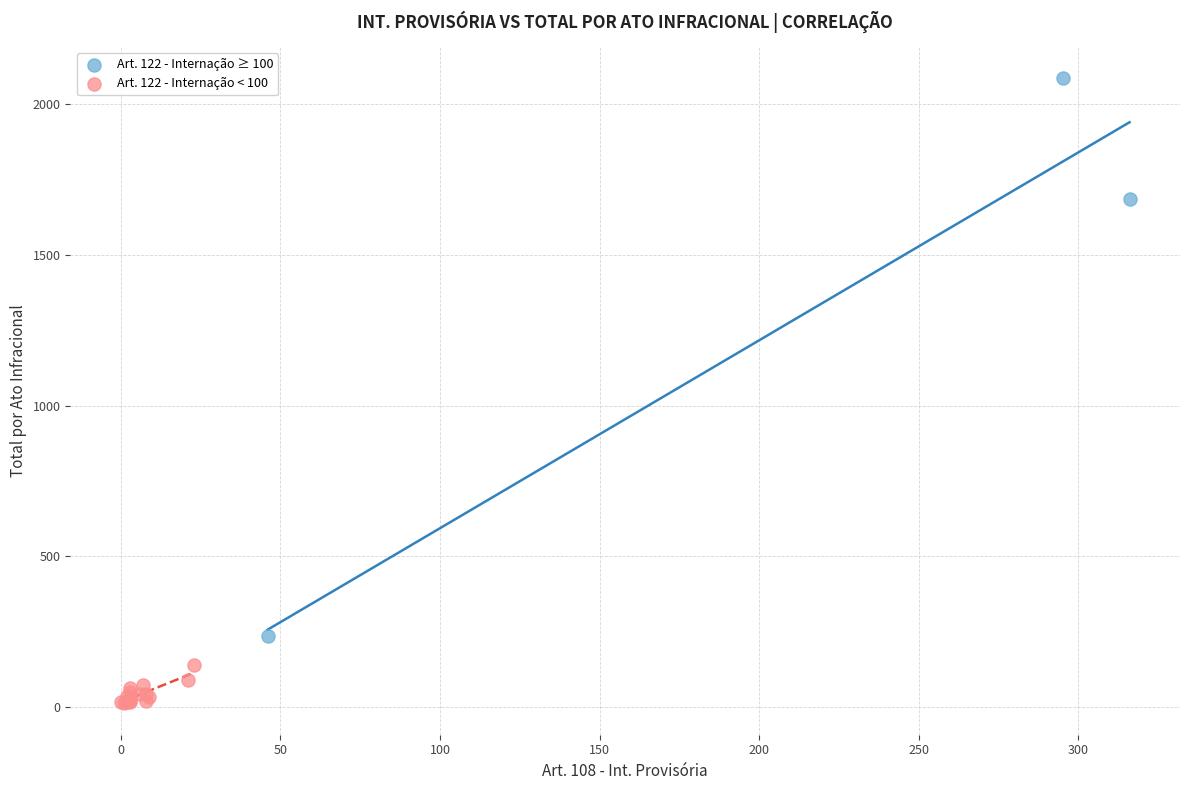

Which series contains the highest Y value?

Art. 122 - Internação ≥ 100